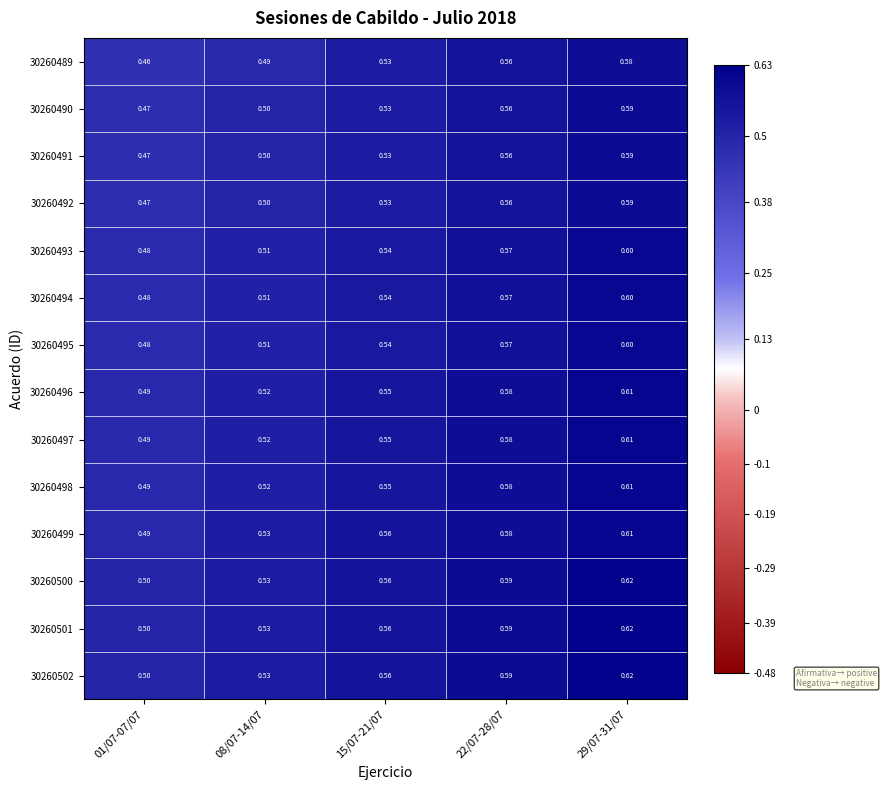

Is the value of 30260493 at 22/07-28/07 greater than the value of 30260497 at 08/07-14/07?

Yes